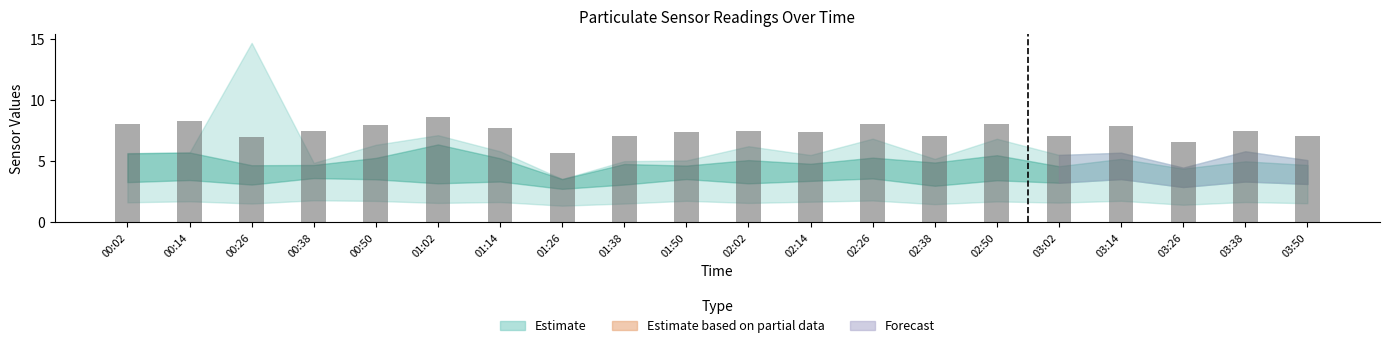

What is the approximate value at 01:38?

7.1